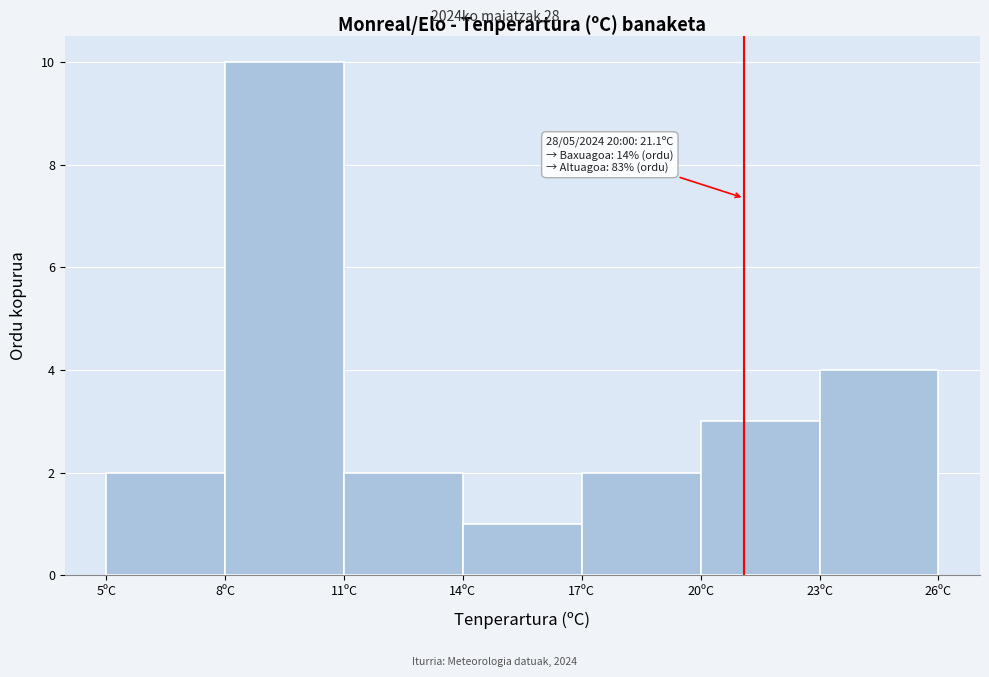

Which range on the x-axis has the tallest bar?

8 to 11